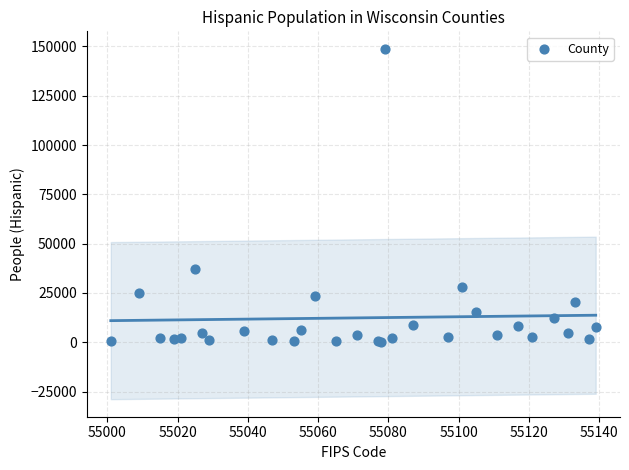

What Y value in the scatter plot is closest to 74556?

37165